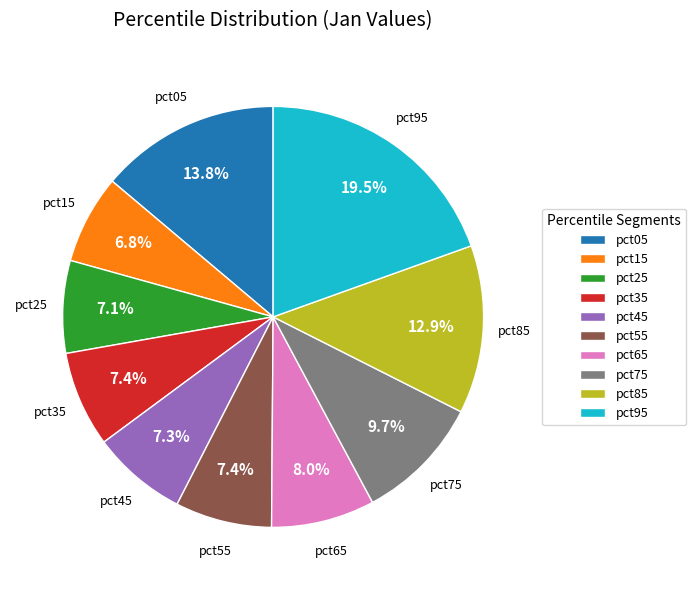

What percentage is the pct25 slice, to the nearest percent?

7%